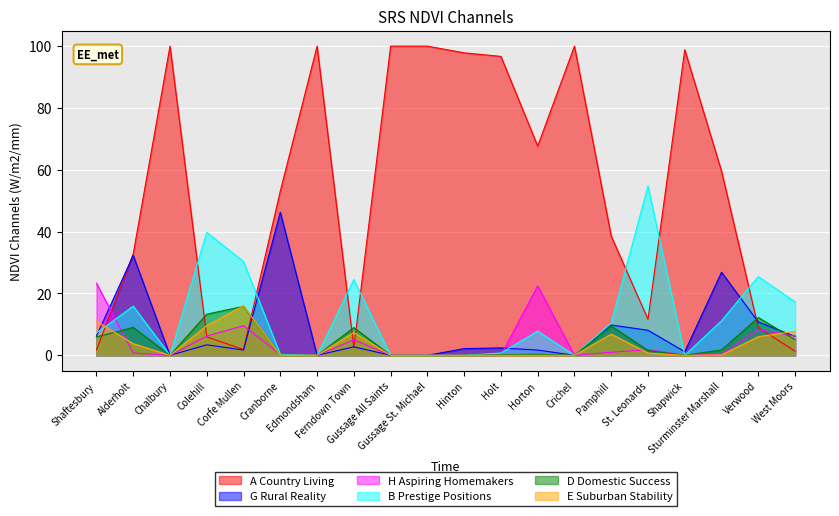

Reading left to right, transcribe all the data shown in this chart.

A Country Living: 1.7	32.8	100.0	6.0	1.9	53.1	100.0	2.5	100.0	100.0	97.8	96.7	67.7	100.0	38.6	11.6	98.8	59.6	9.0	1.3
G Rural Reality: 6.2	32.3	0.0	3.4	1.7	46.3	0.0	2.7	0.0	0.0	2.2	2.4	1.7	0.0	9.8	8.1	1.2	26.9	10.8	6.1
H Aspiring Homemakers: 23.3	0.7	0.0	6.2	9.6	0.3	0.0	5.0	0.0	0.0	0.0	0.0	22.4	0.0	1.0	1.9	0.0	0.4	8.3	6.2
B Prestige Positions: 7.2	15.9	0.0	39.8	30.3	0.3	0.0	24.5	0.0	0.0	0.0	0.7	7.8	0.0	10.5	54.8	0.0	11.2	25.5	17.3
D Domestic Success: 5.9	9.0	0.0	13.3	15.8	0.0	0.0	9.0	0.0	0.0	0.0	0.2	0.3	0.0	9.5	1.6	0.0	1.7	12.2	5.1
E Suburban Stability: 11.0	3.8	0.0	9.6	16.0	0.0	0.0	7.4	0.0	0.0	0.0	0.0	0.0	0.0	6.9	0.7	0.0	0.1	6.0	7.8